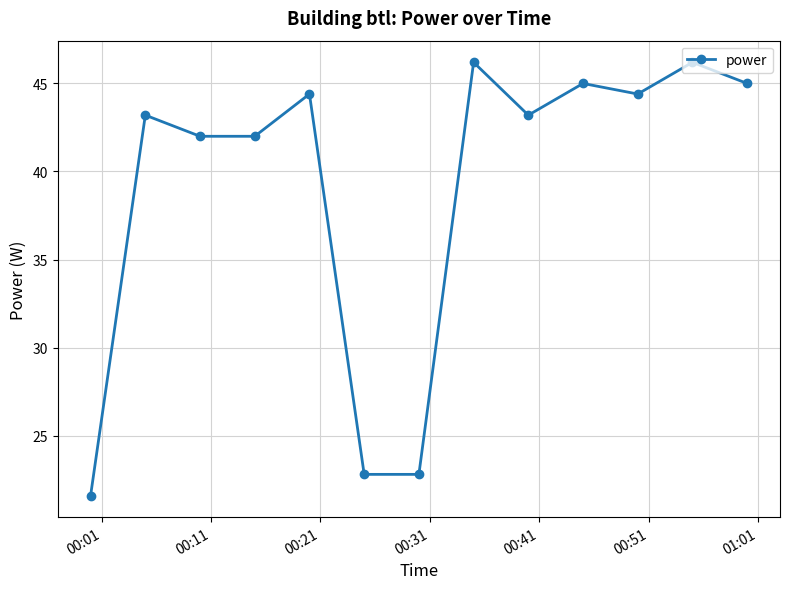

How many interior local peaks (higher than both neighbors) does the data have?

5